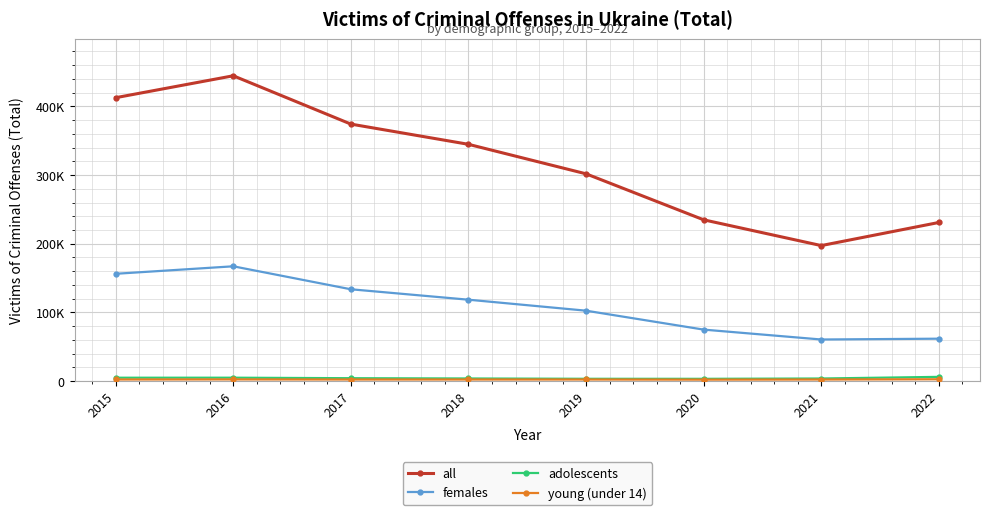

Is this an area chart (filled region under the line)?

No